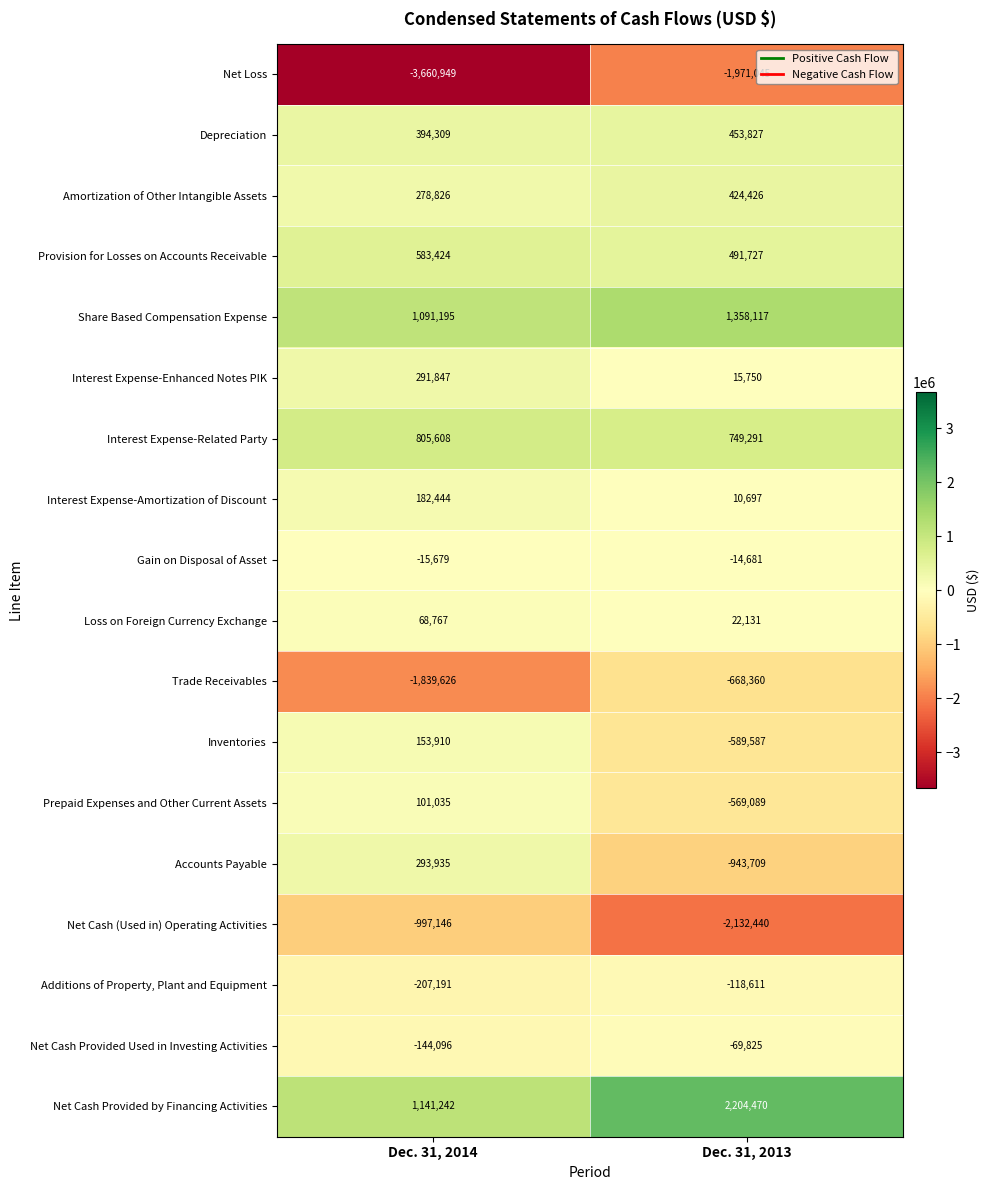

At Dec. 31, 2014, list the series in order from largest to smallest.

Net Cash Provided by Financing Activities, Share Based Compensation Expense, Interest Expense-Related Party, Provision for Losses on Accounts Receivable, Depreciation, Accounts Payable, Interest Expense-Enhanced Notes PIK, Amortization of Other Intangible Assets, Interest Expense-Amortization of Discount, Inventories, Prepaid Expenses and Other Current Assets, Loss on Foreign Currency Exchange, Gain on Disposal of Asset, Net Cash Provided Used in Investing Activities, Additions of Property, Plant and Equipment, Net Cash (Used in) Operating Activities, Trade Receivables, Net Loss